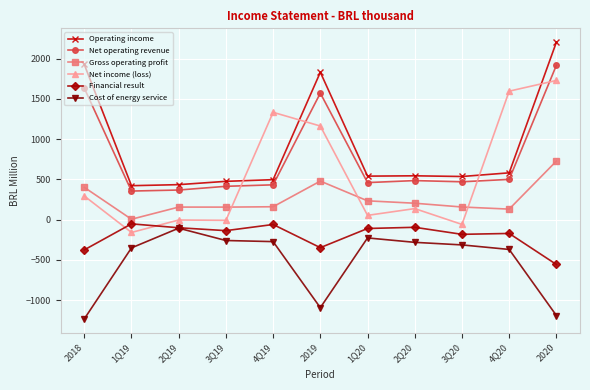

At which label does Cost of energy service reach its minimum?

2018